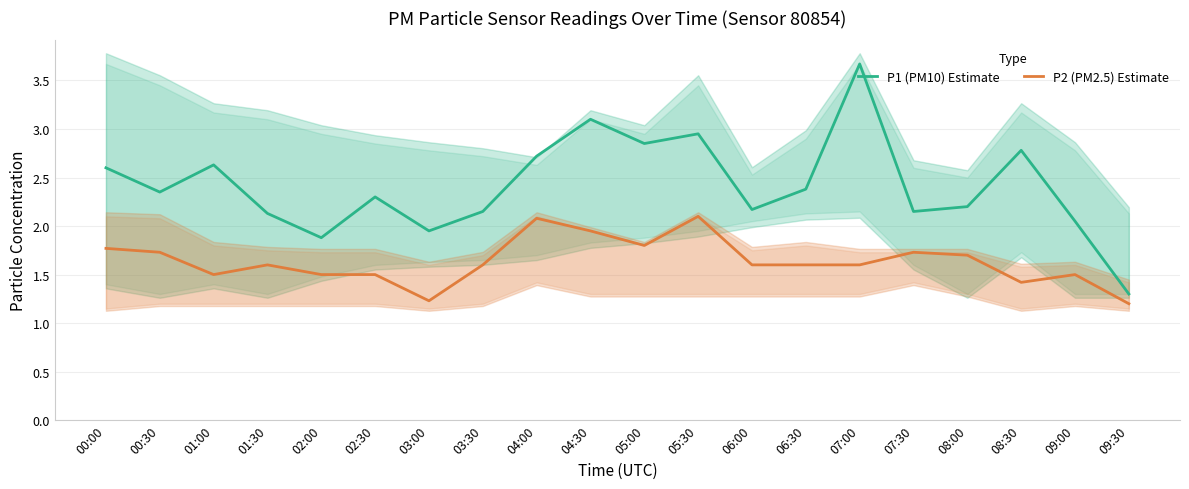

What are all the series names shown in the legend?

P1 (PM10) Estimate, P2 (PM2.5) Estimate